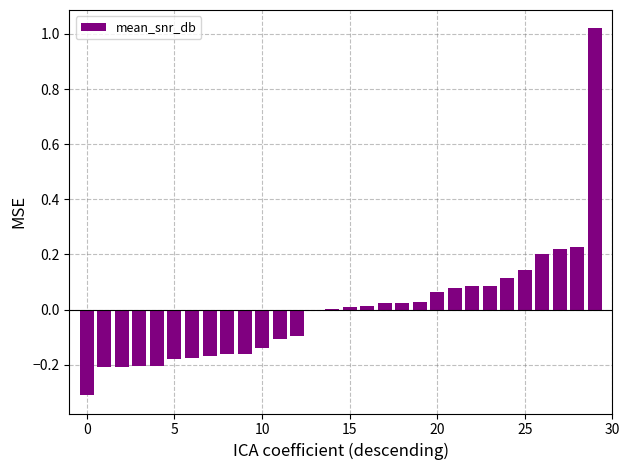

Are the bars horizontal?

No